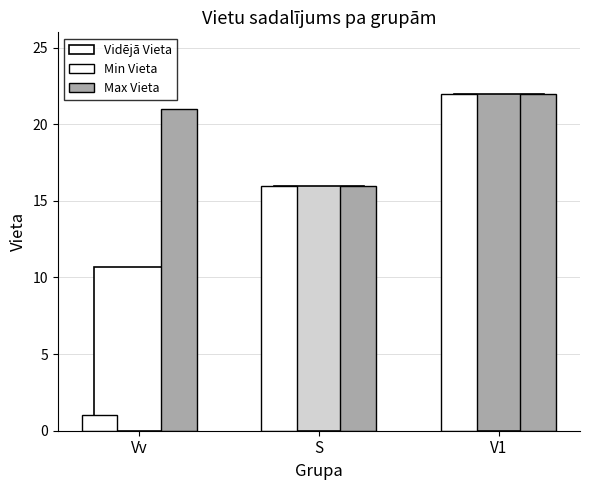

True or false: Min Vieta has a value of 1.0 at Vv.

True